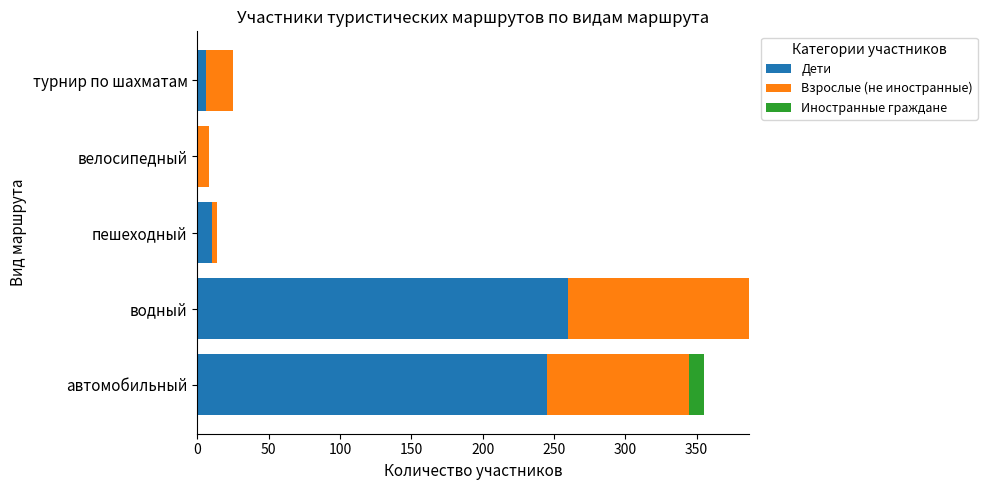

At which category is the sum across all series the highest?

водный